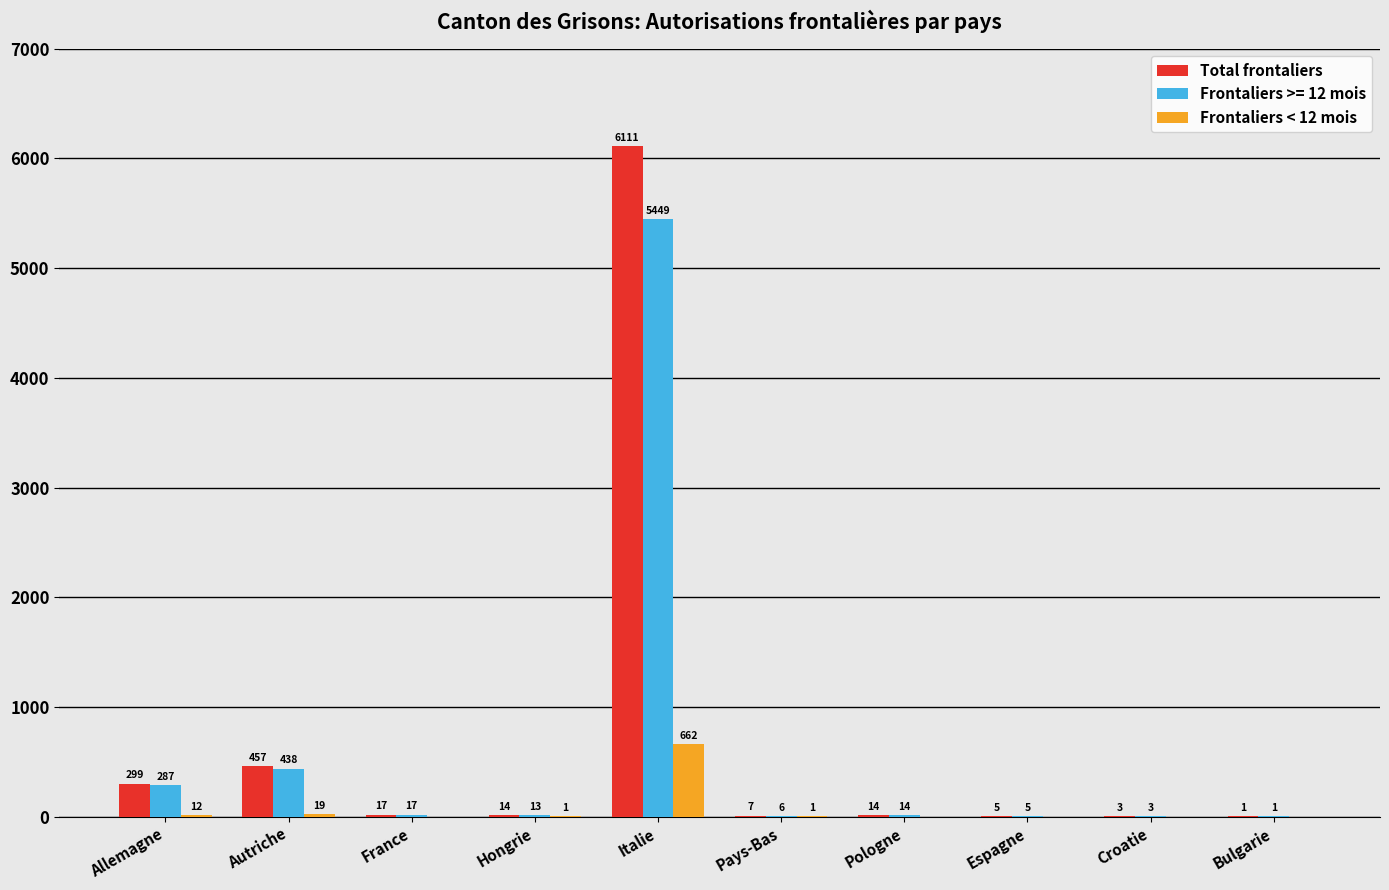

Which category has the highest value in the Frontaliers < 12 mois series?

Italie